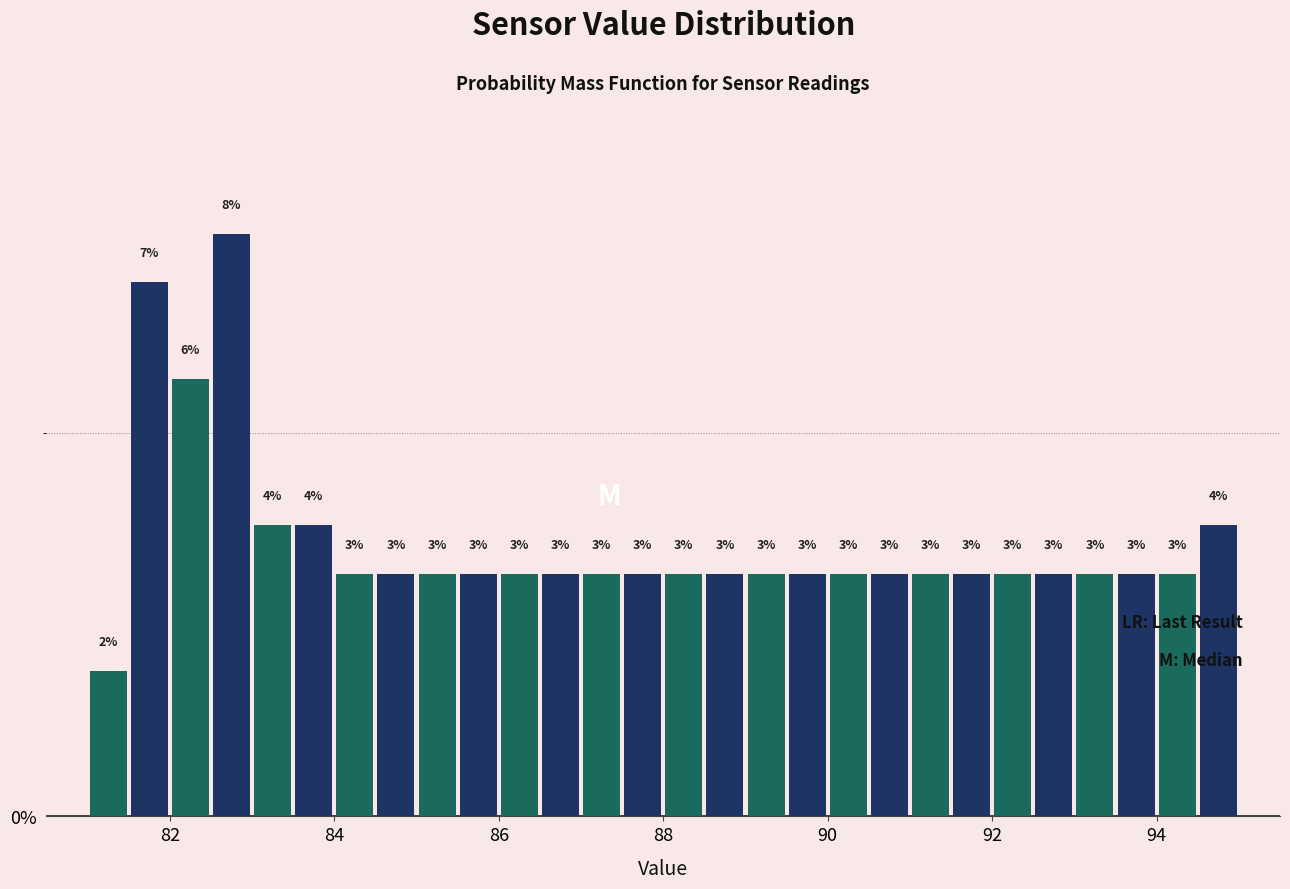

Around what value on the x-axis is the tallest bar? Give the approximate position of its centre, as read against the axis.

82.8